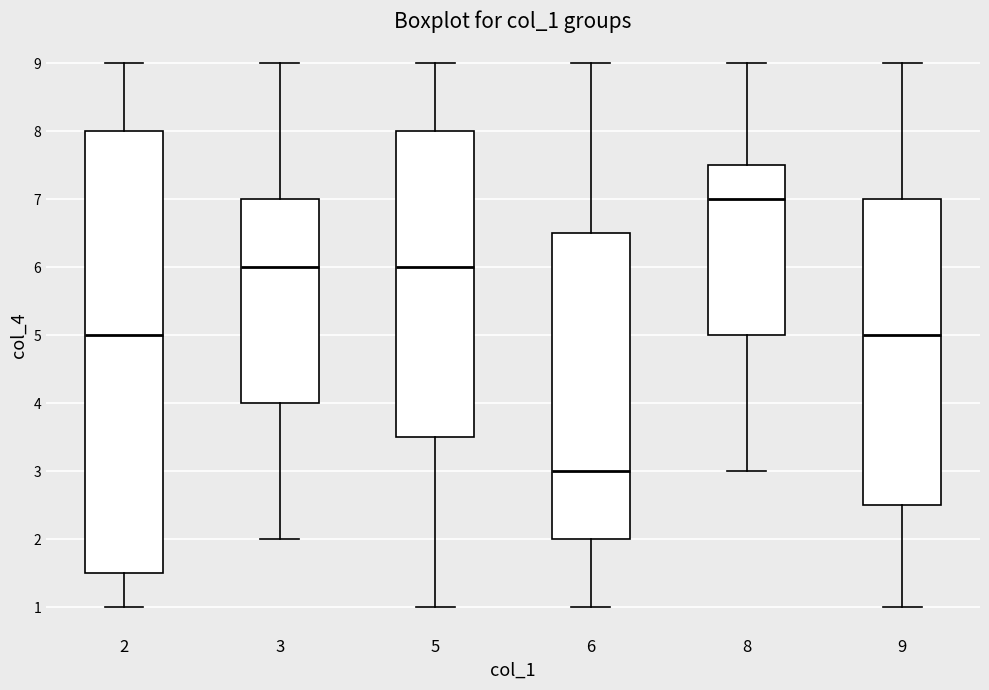

Reading left to right, read every box against the y-axis: the position of its median line, the range the box covers, and the ends of its whiskers. The values are not printed on the chart, so give them approximately, as read against the axis.

2: median 5.0, box 1.5 to 8.0, whiskers 1.0 to 9.0
3: median 6.0, box 4.0 to 7.0, whiskers 2.0 to 9.0
5: median 6.0, box 3.5 to 8.0, whiskers 1.0 to 9.0
6: median 3.0, box 2.0 to 6.5, whiskers 1.0 to 9.0
8: median 7.0, box 5.0 to 7.5, whiskers 3.0 to 9.0
9: median 5.0, box 2.5 to 7.0, whiskers 1.0 to 9.0